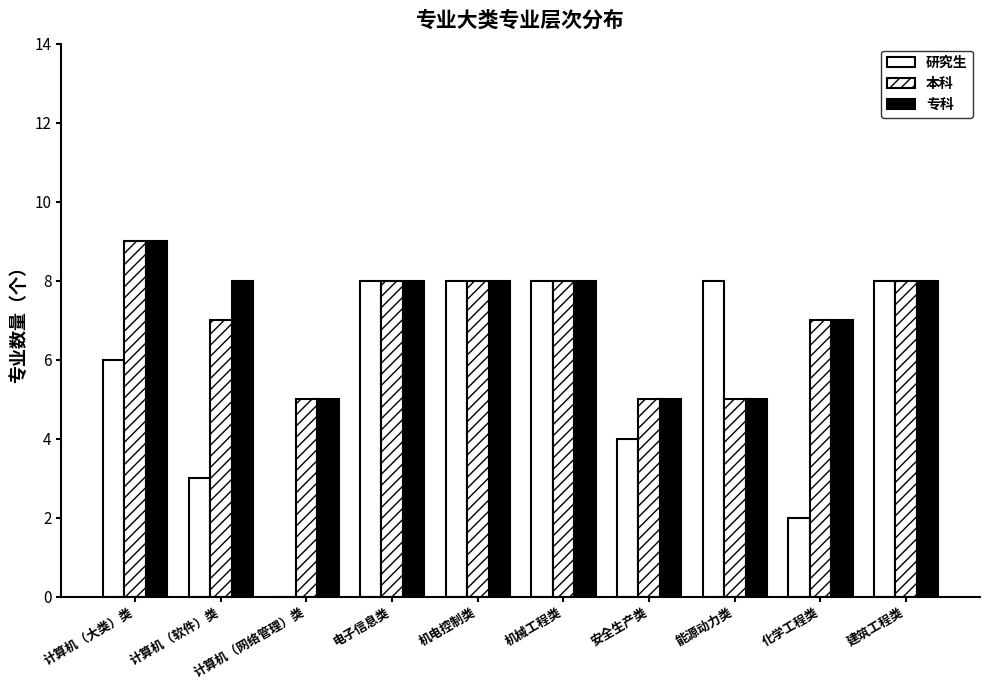

What is the difference between the 本科 values at 计算机（软件）类 and 安全生产类?

2